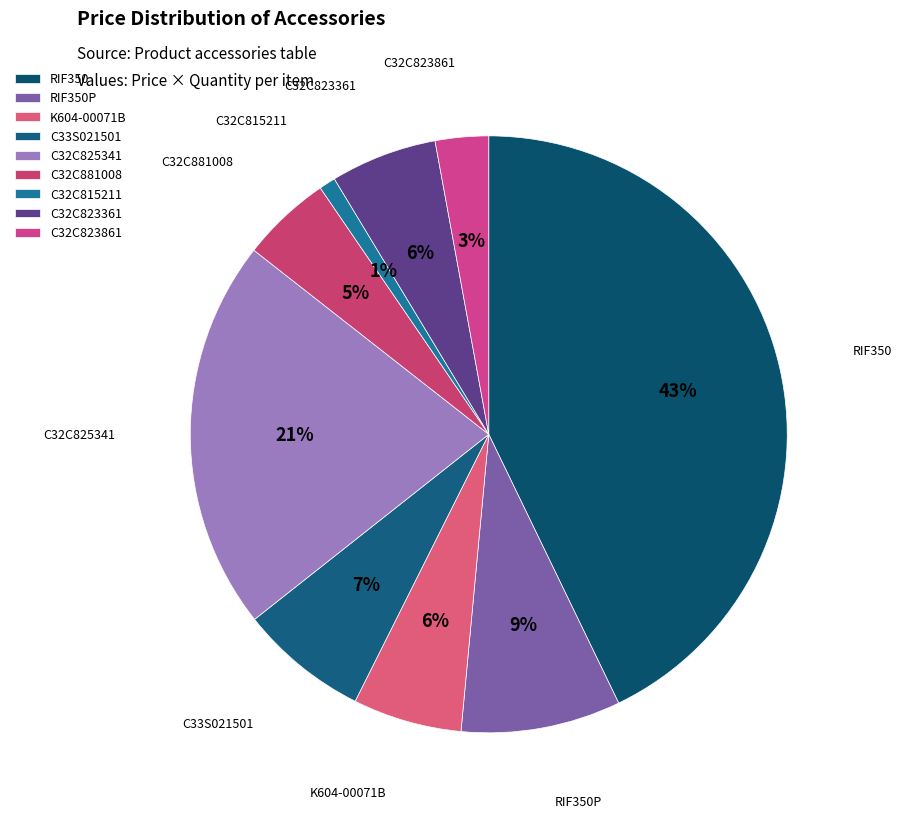

Do RIF350P and C32C823861 together represent more than half of the pie?

No